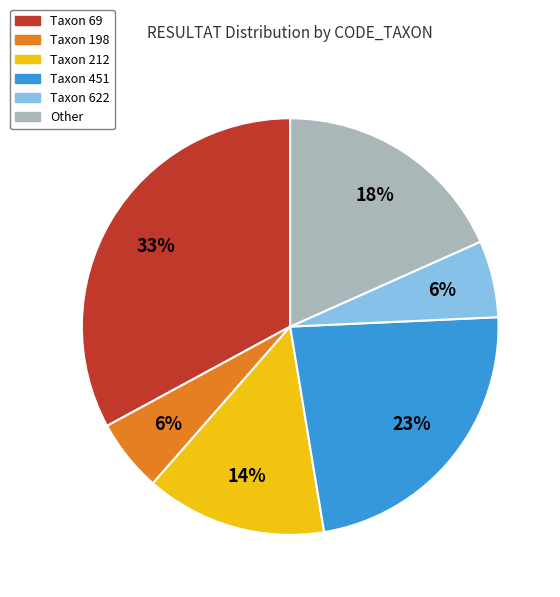

Is there a majority slice in this chart?

No